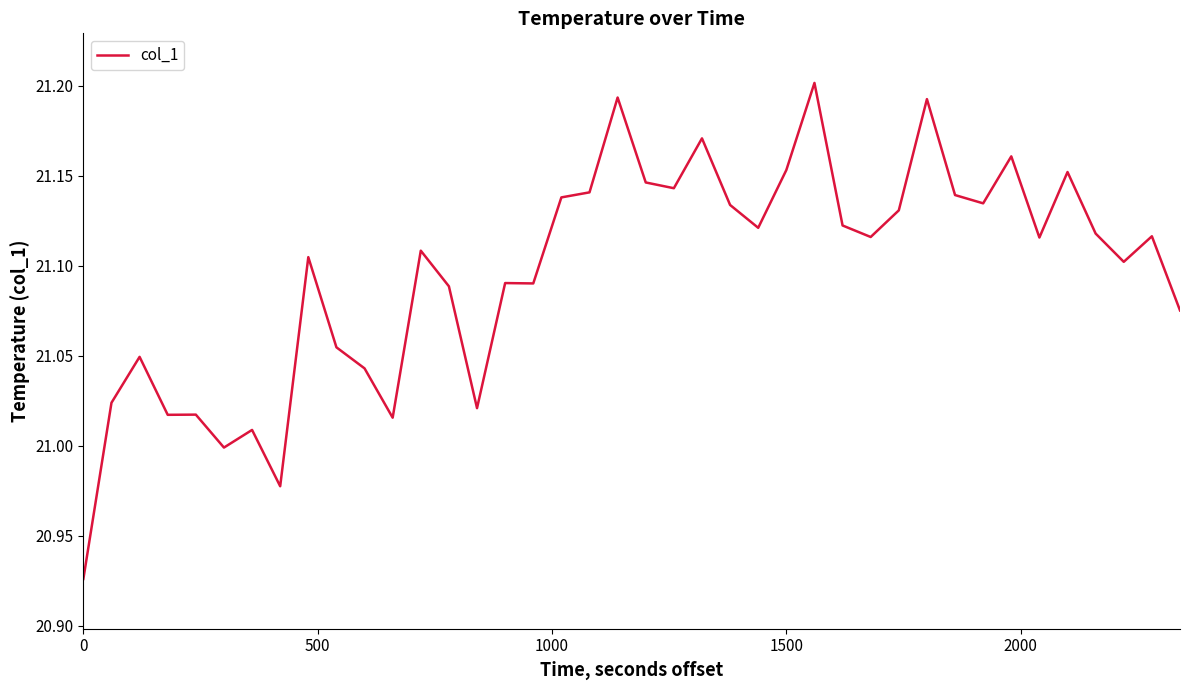

What is the difference between the maximum and minimum values?

0.3